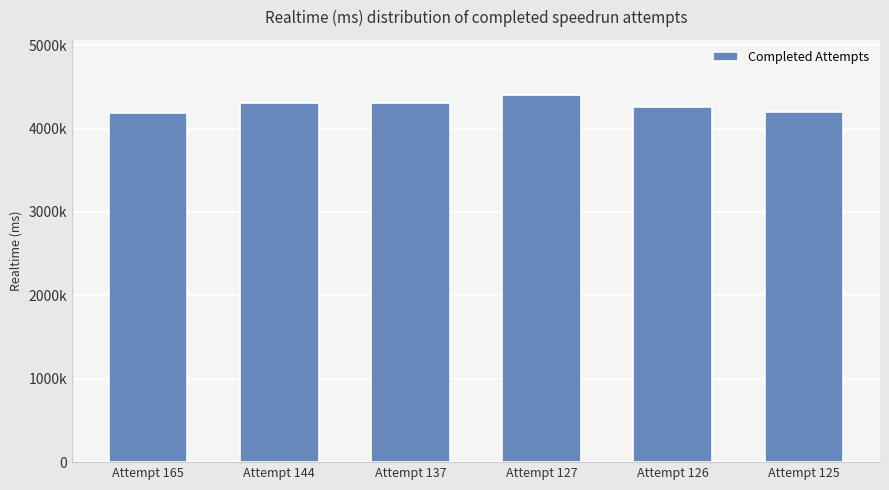

Are the bars horizontal?

No